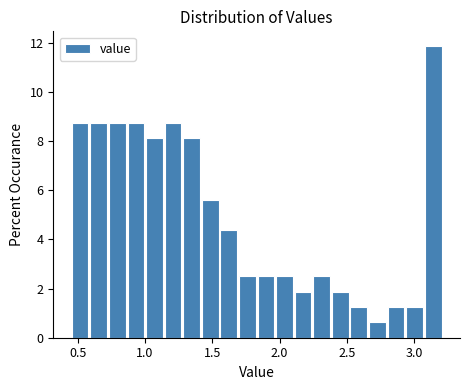

Around what value on the x-axis is the tallest bar? Give the approximate position of its centre, as read against the axis.

3.15